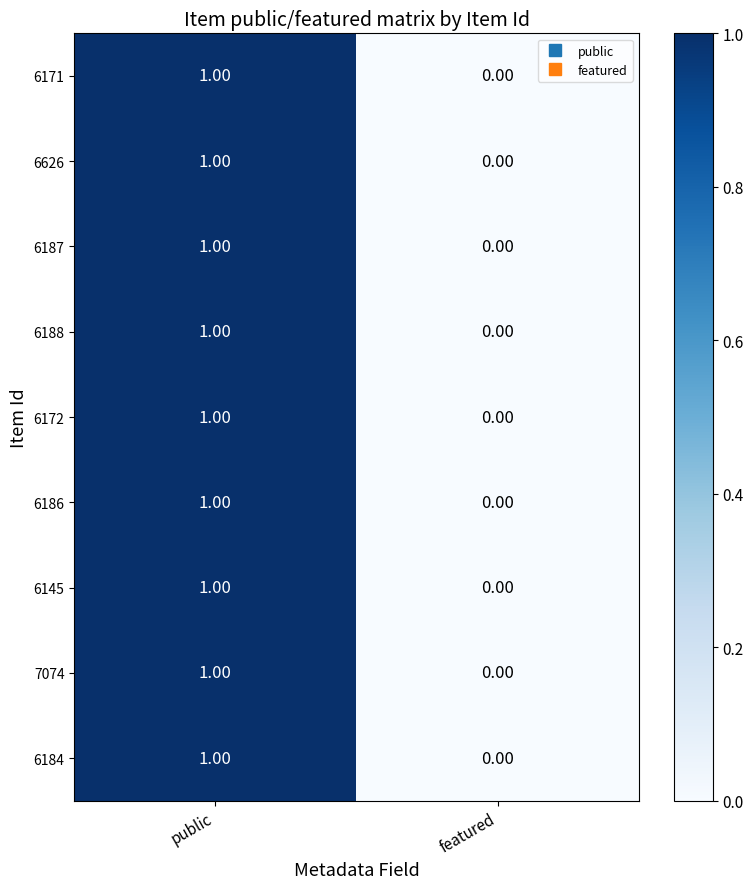

Which label corresponds to the smallest value in the chart?

featured